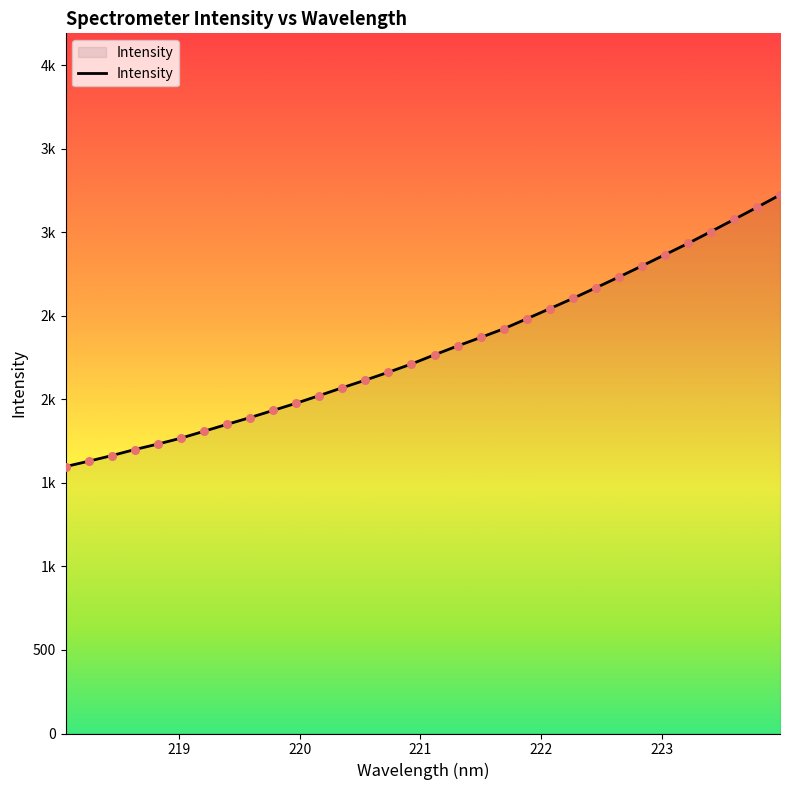

Does the chart have visible grid lines?

No